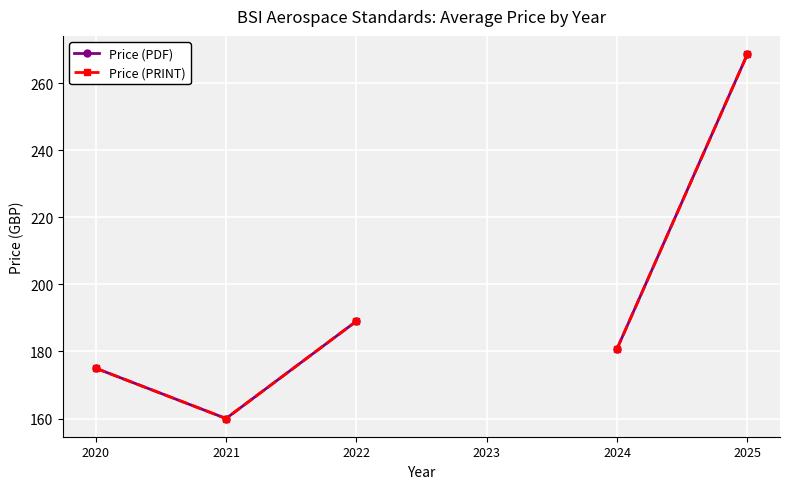

Is it true that Price (PRINT) equals 180.8 at 2024?

True